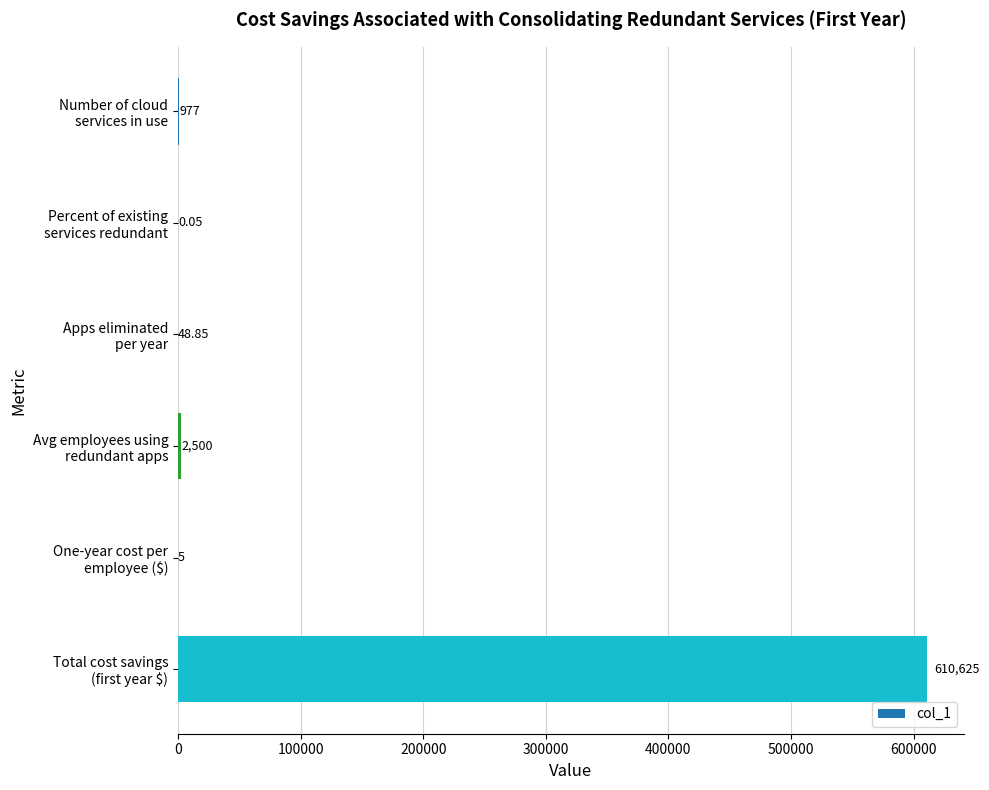

Count the number of data series in this chart.

1